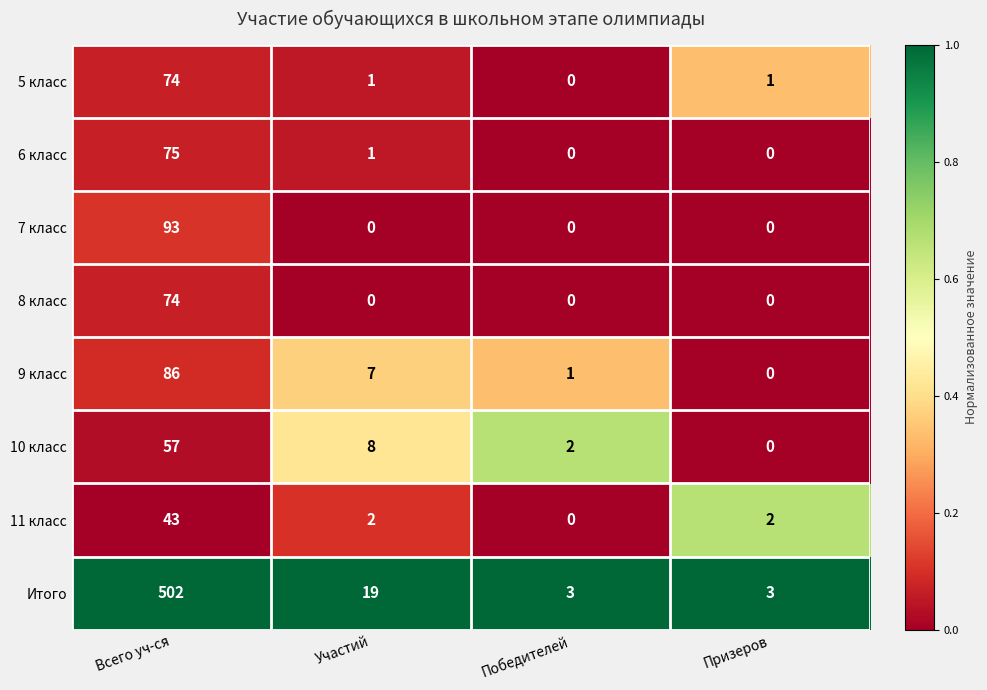

Count the 7 класс values in the range 0 to 93.

4